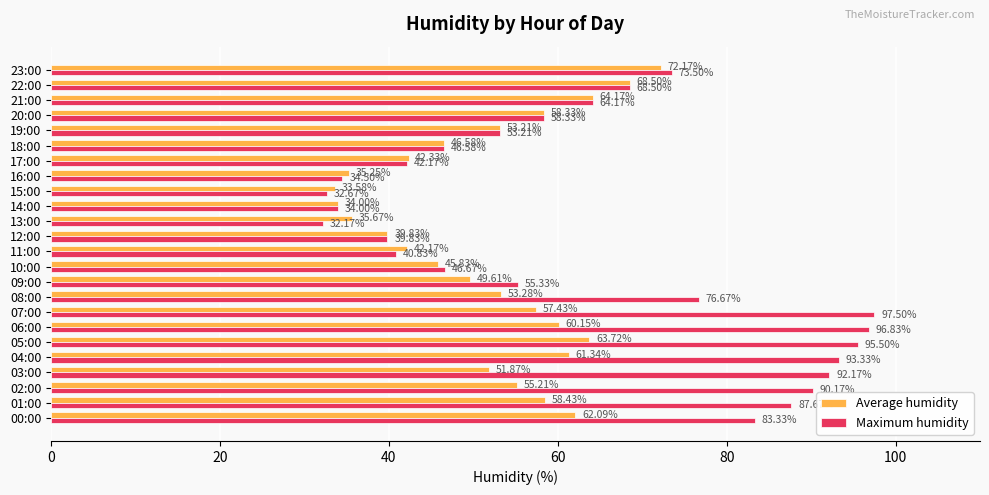

At which label does Maximum humidity reach its minimum?

13:00